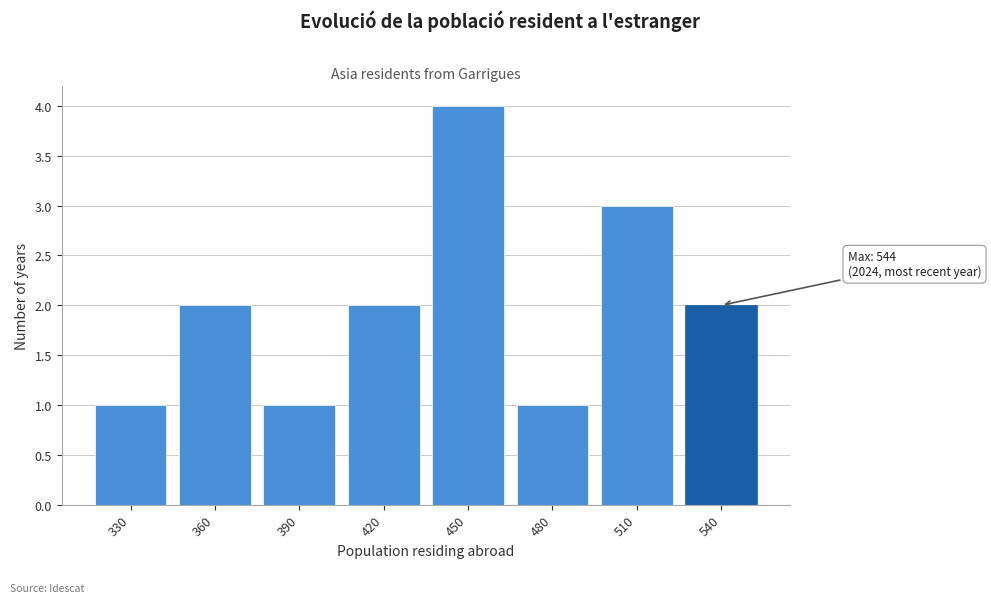

Reading left to right, what are all the values shown in this chart?

1	2	1	2	4	1	3	2